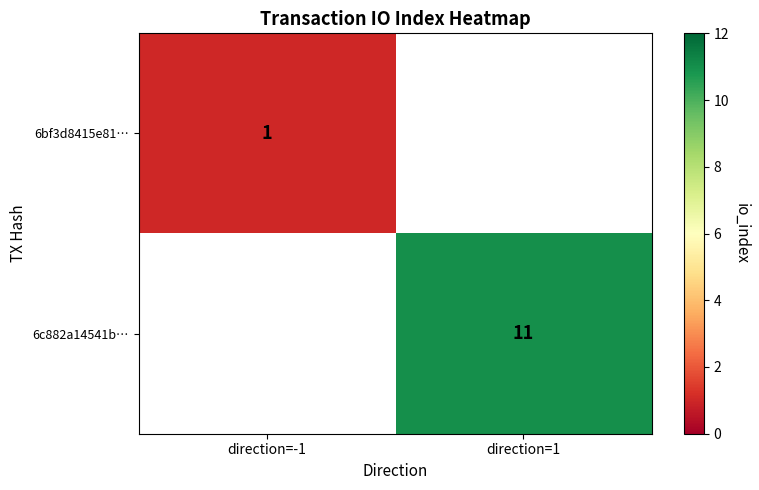

Is it true that 6bf3d8415e81… equals 1 at direction=-1?

True